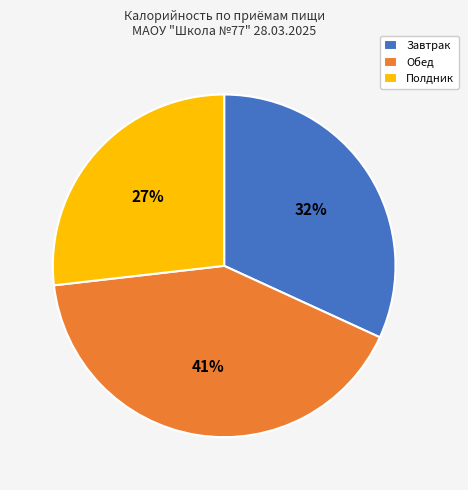

To the nearest percent, what is the average slice percentage?

33%